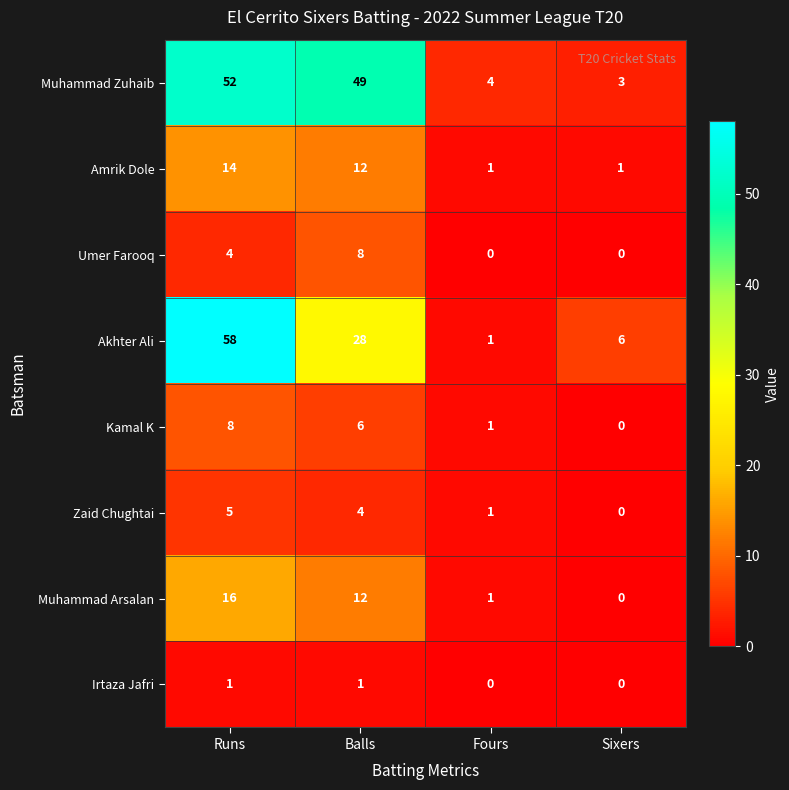

How many Zaid Chughtai values are between 1 and 5?

3